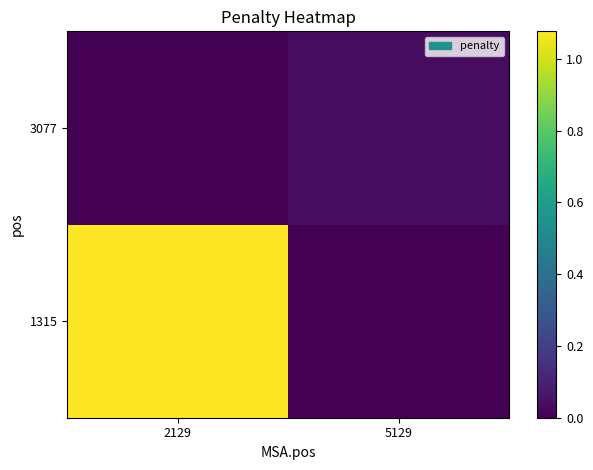

Between 5129 and 2129, which is larger?

2129